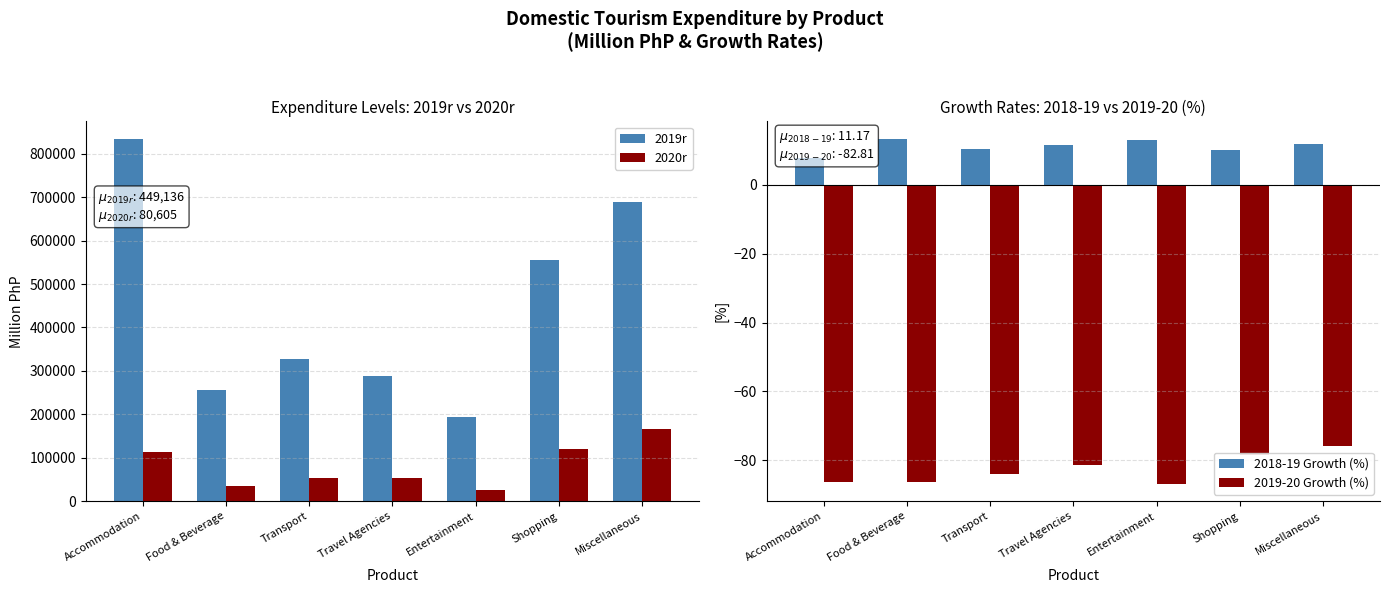

What is the value of the 2018-19 Growth (%) bar at the 2nd from the left?

13.4